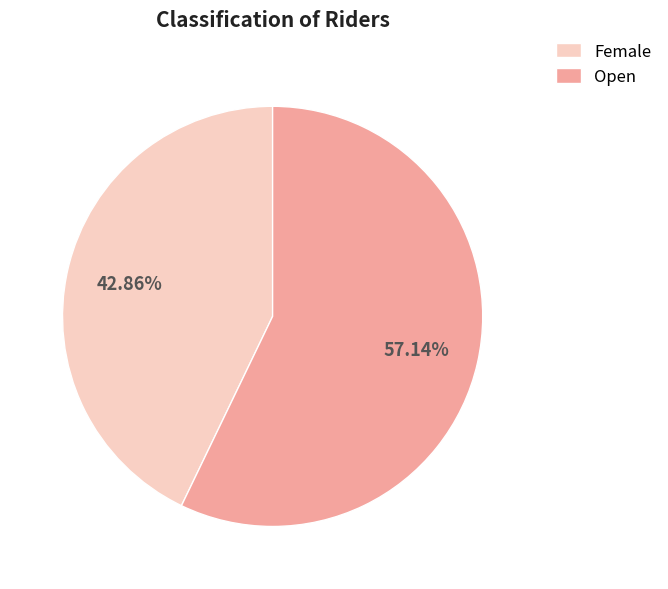

What is the largest slice in the pie chart?

Open